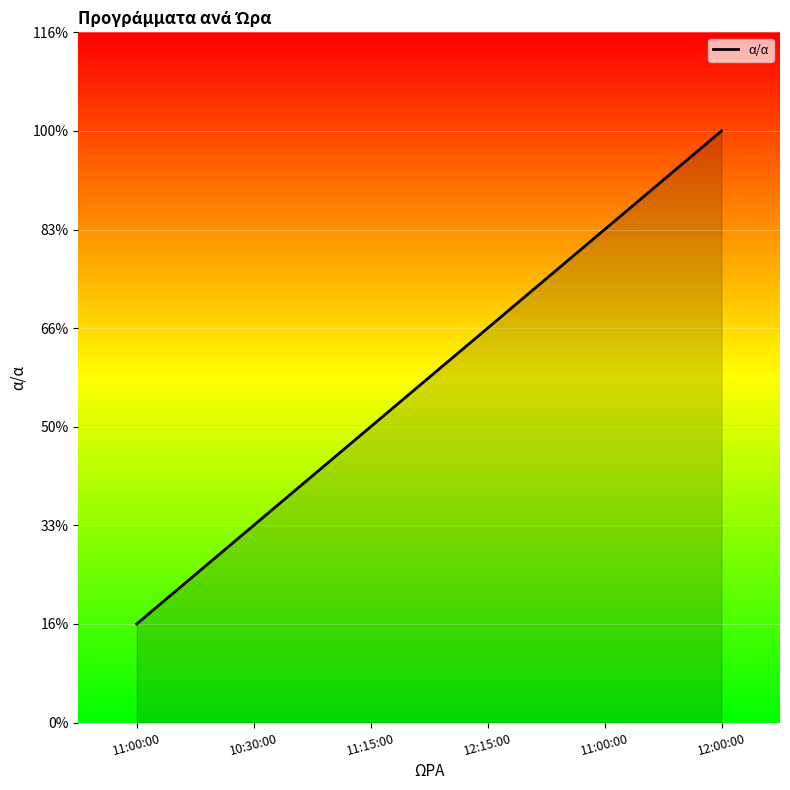

What is the sum of all values?

21